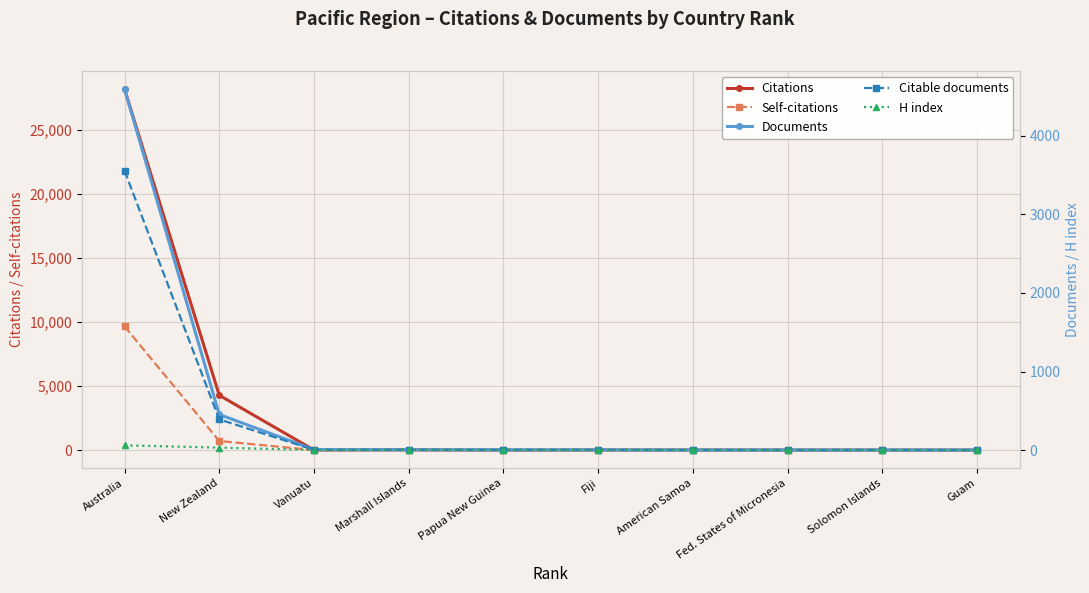

True or false: H index and Documents intersect in this chart.

False